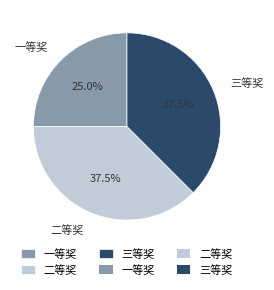

Count the number of slices in the pie.

3